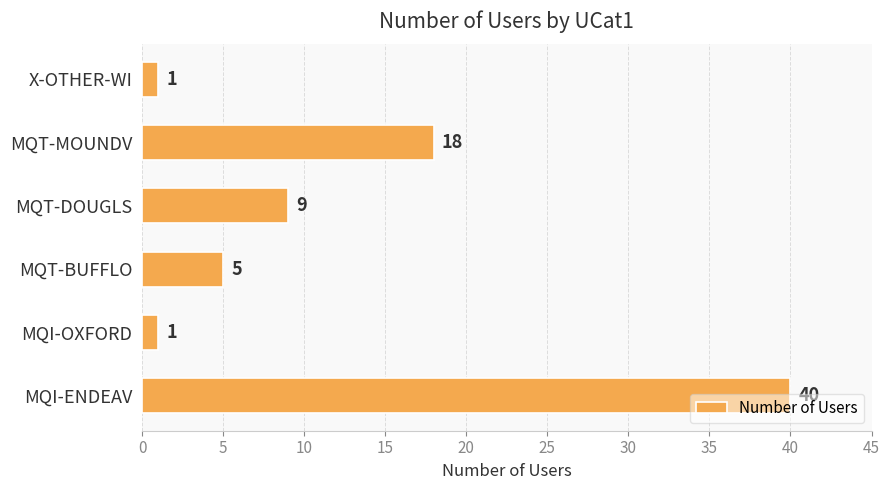

Is it true that the value at MQT-MOUNDV is 18?

True